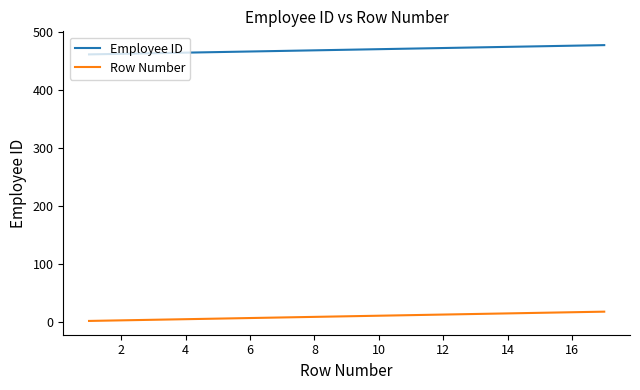

True or false: Row Number and Employee ID intersect in this chart.

False